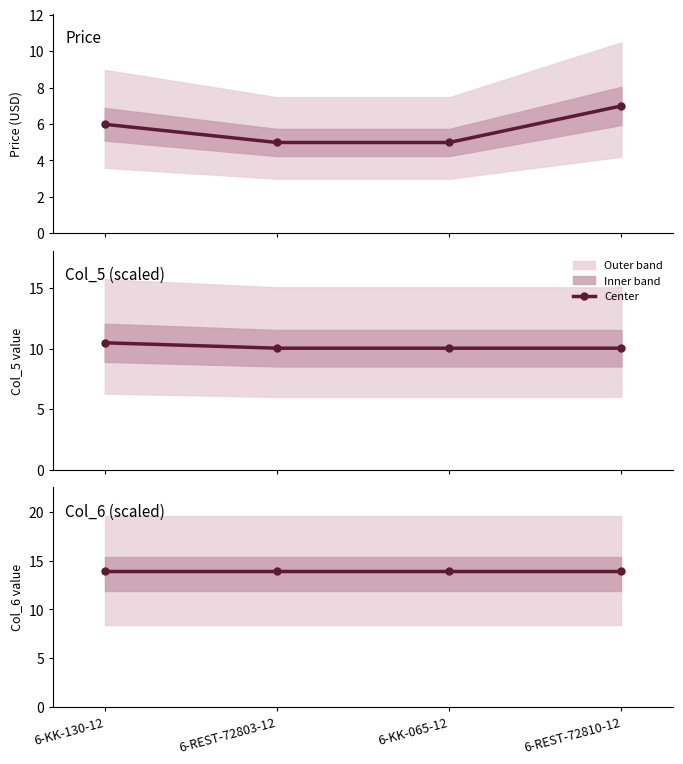

What value does the col_5 series have at 6-REST-72803-12?

10.0